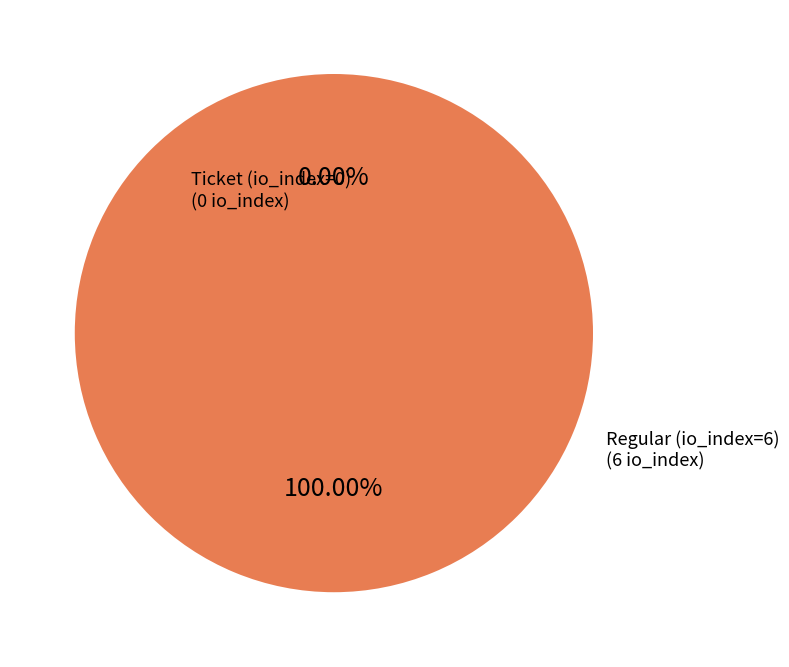

What is the smallest slice in the pie chart?

Ticket